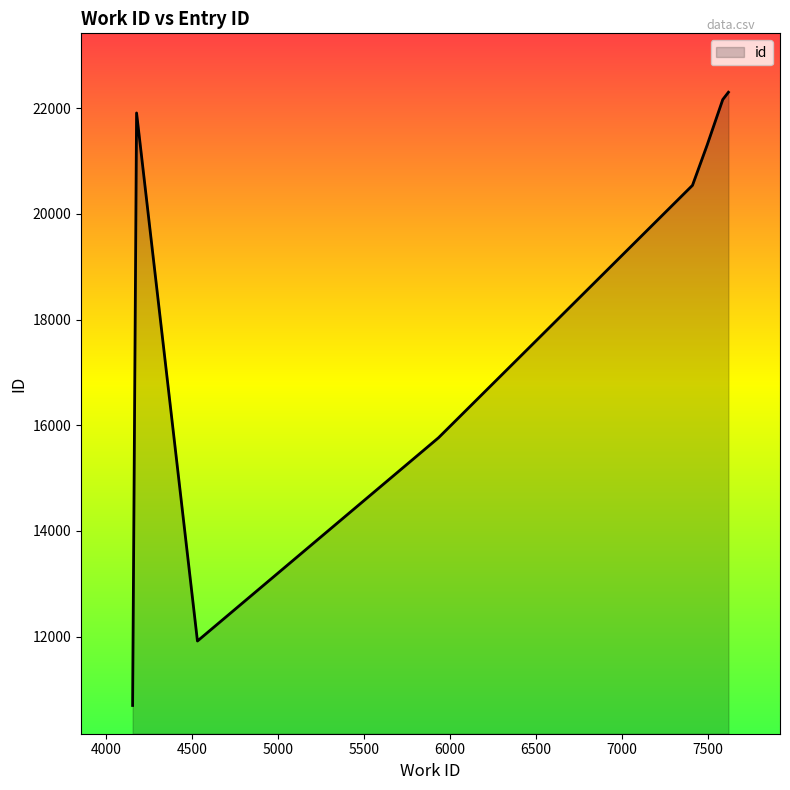

What is the average value?

18325